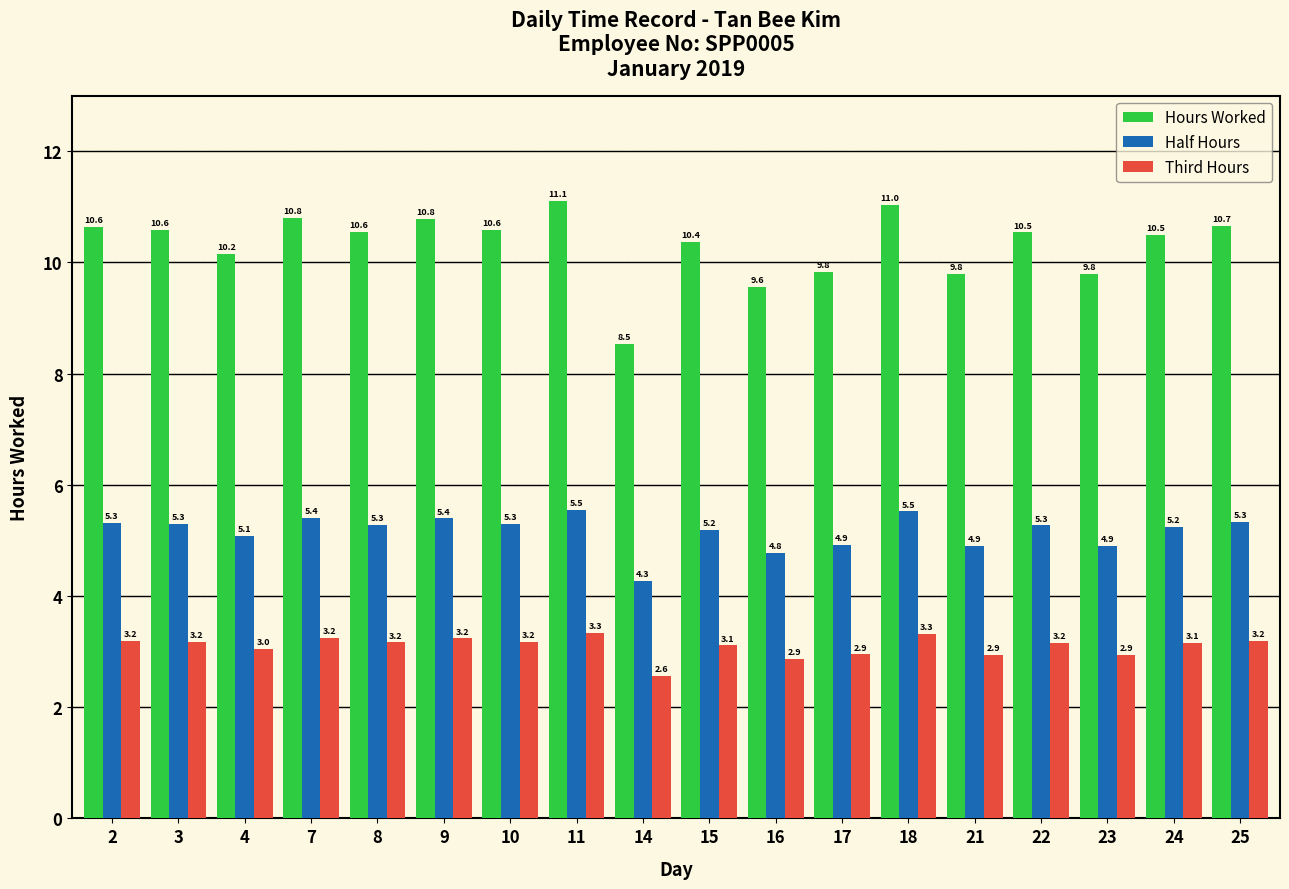

How many bars are there in each group?

3